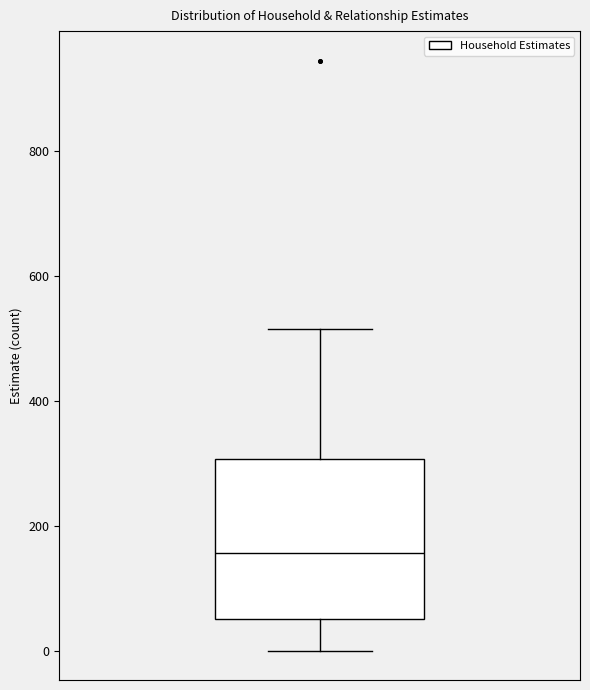

Where does the upper whisker of the box end on the y-axis? The values are not printed on the chart, so give them approximately, as read against the axis.

520